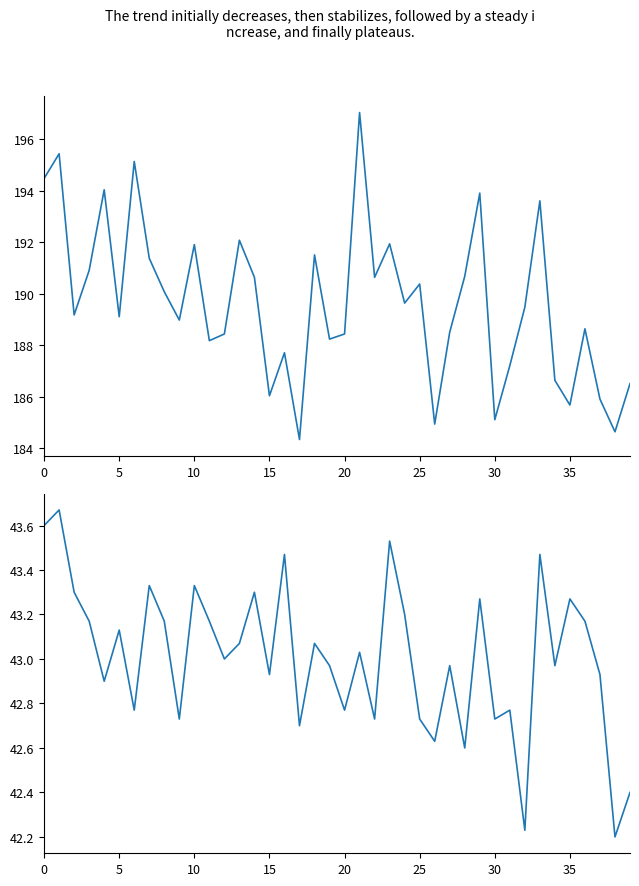

Which series changed the most between 22 and 36?

P1